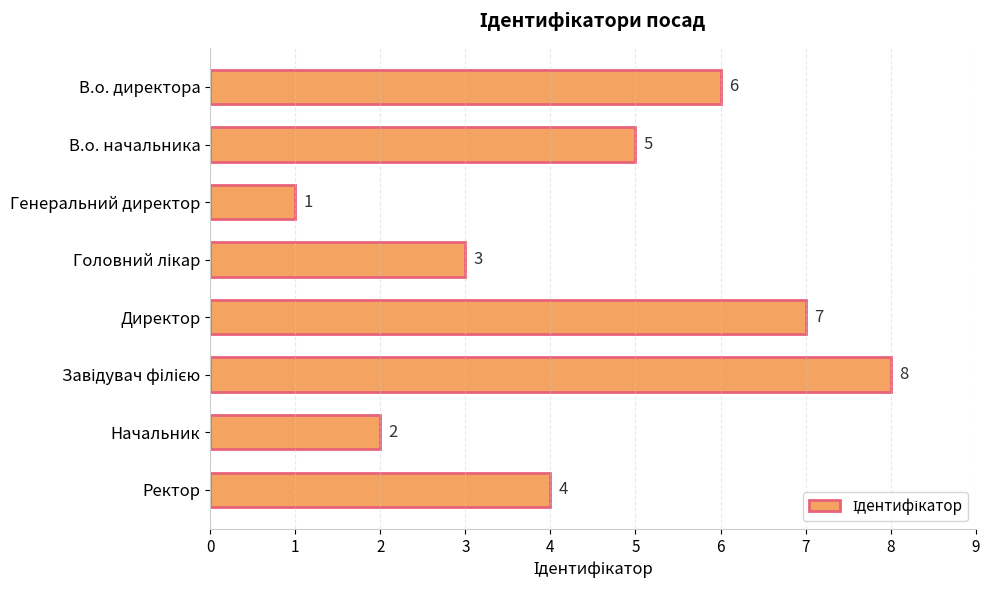

What is the change in value from Генеральний директор to Начальник?

+1